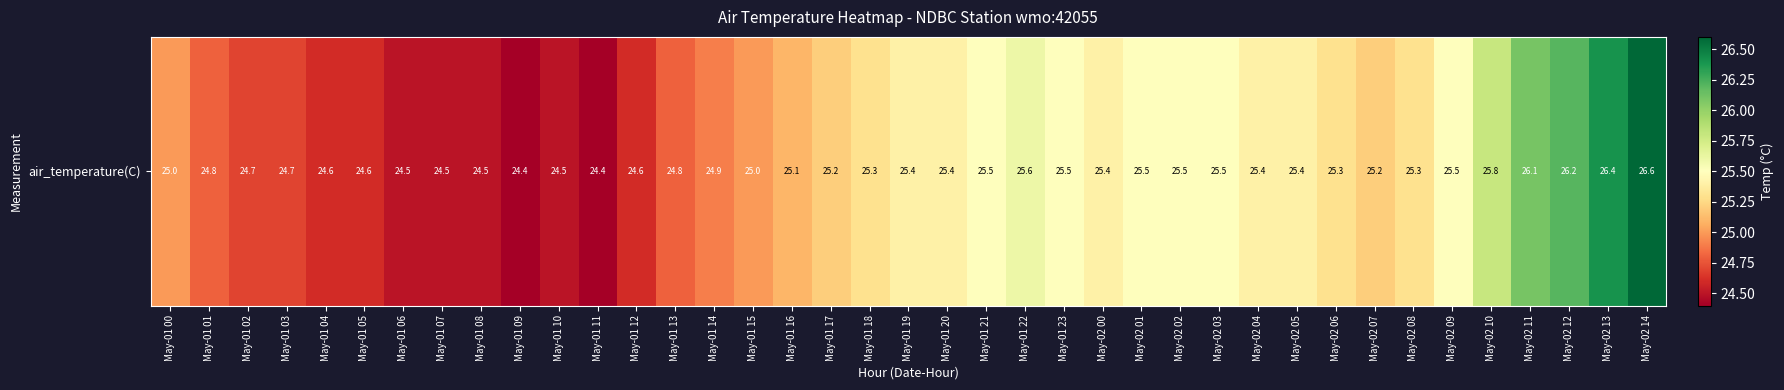

What is the maximum value shown in the chart?

26.6